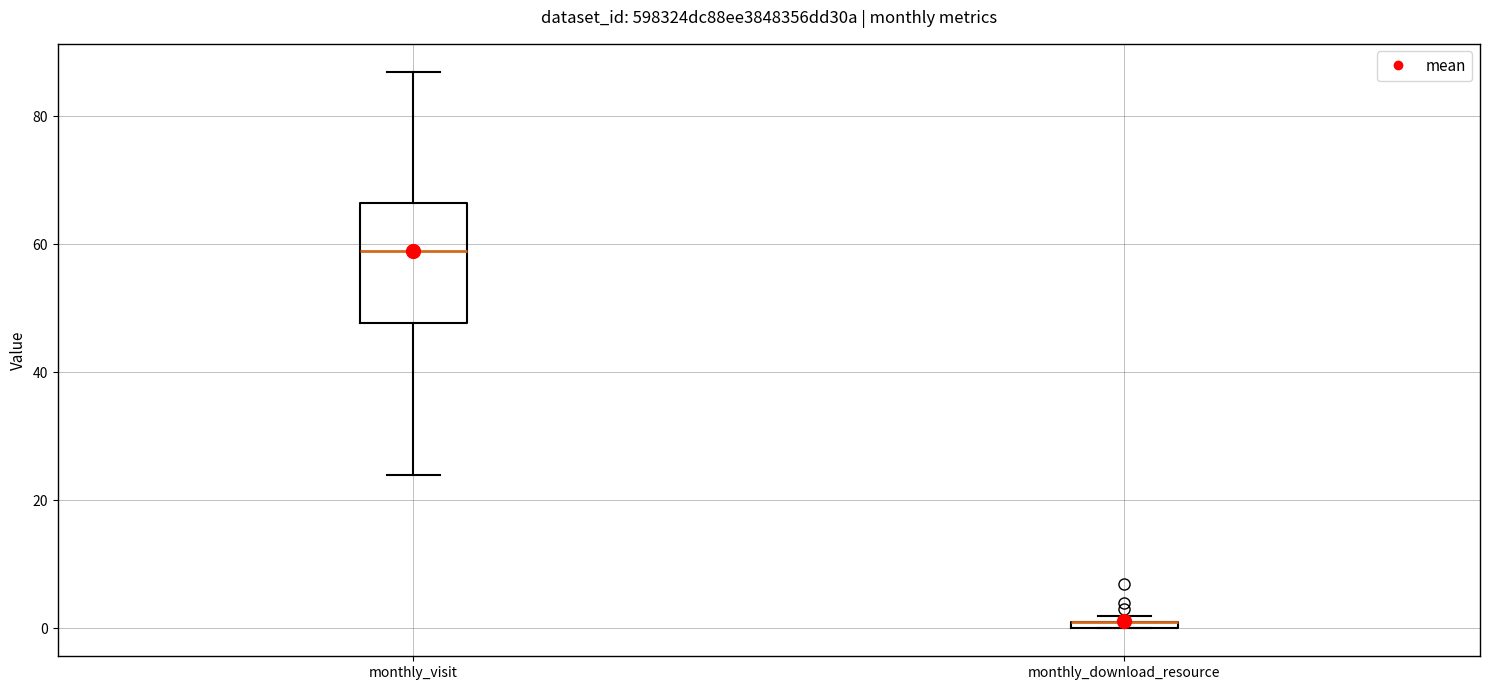

Where does the lower whisker of the box for monthly_visit end on the y-axis? The values are not printed on the chart, so give them approximately, as read against the axis.

24